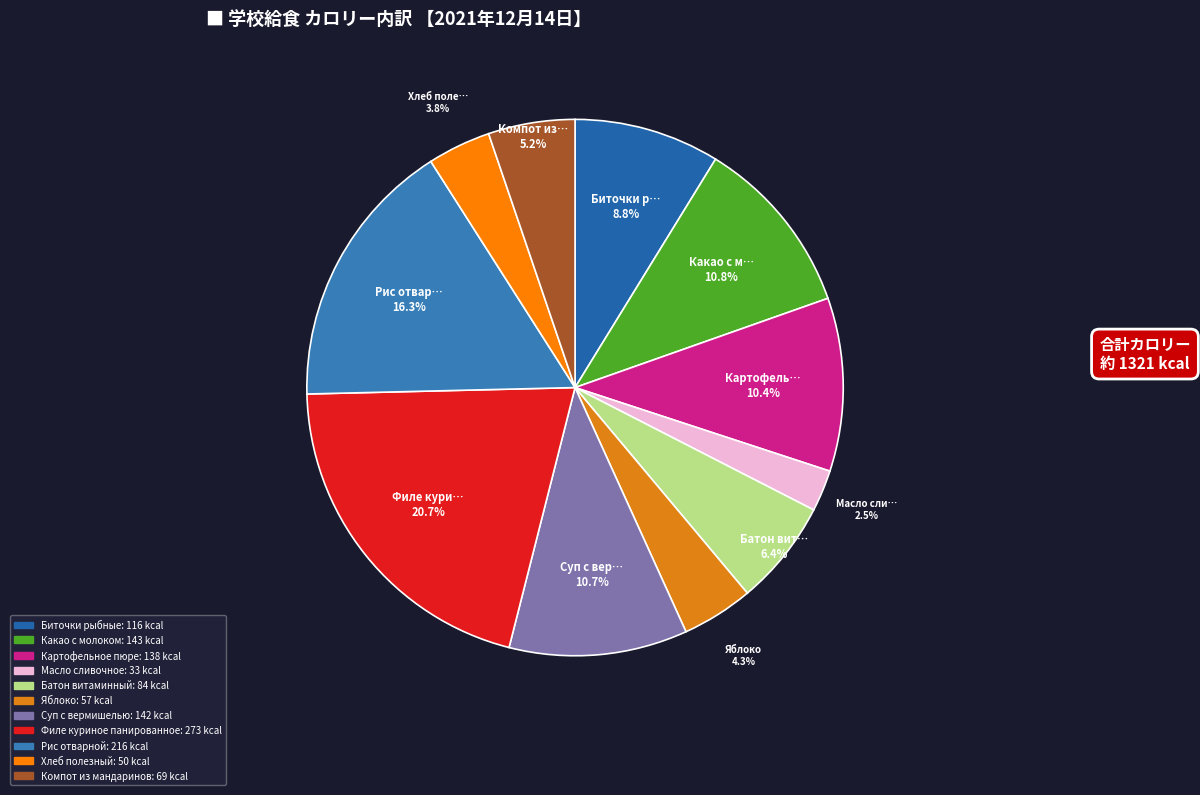

What is the change in value from Биточки рыбные to Яблоко?

-59.0